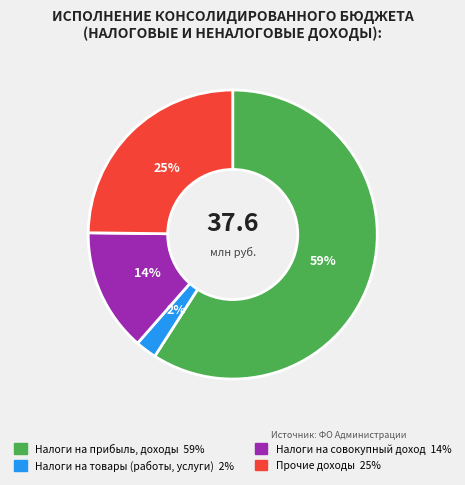

To the nearest percent, what is the difference between the largest and smallest slice percentages?

57%